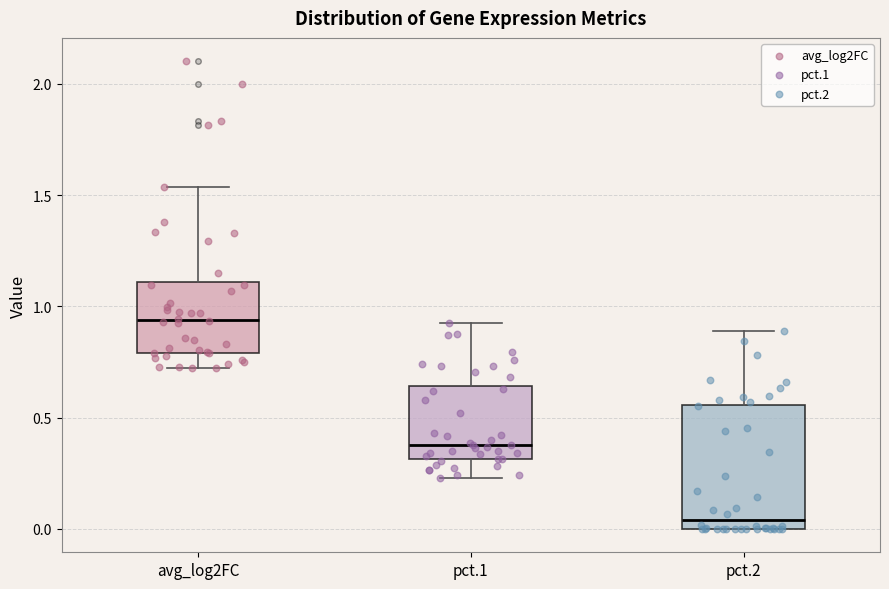

Which box is the tallest, from its lower edge to its upper edge?

pct.2